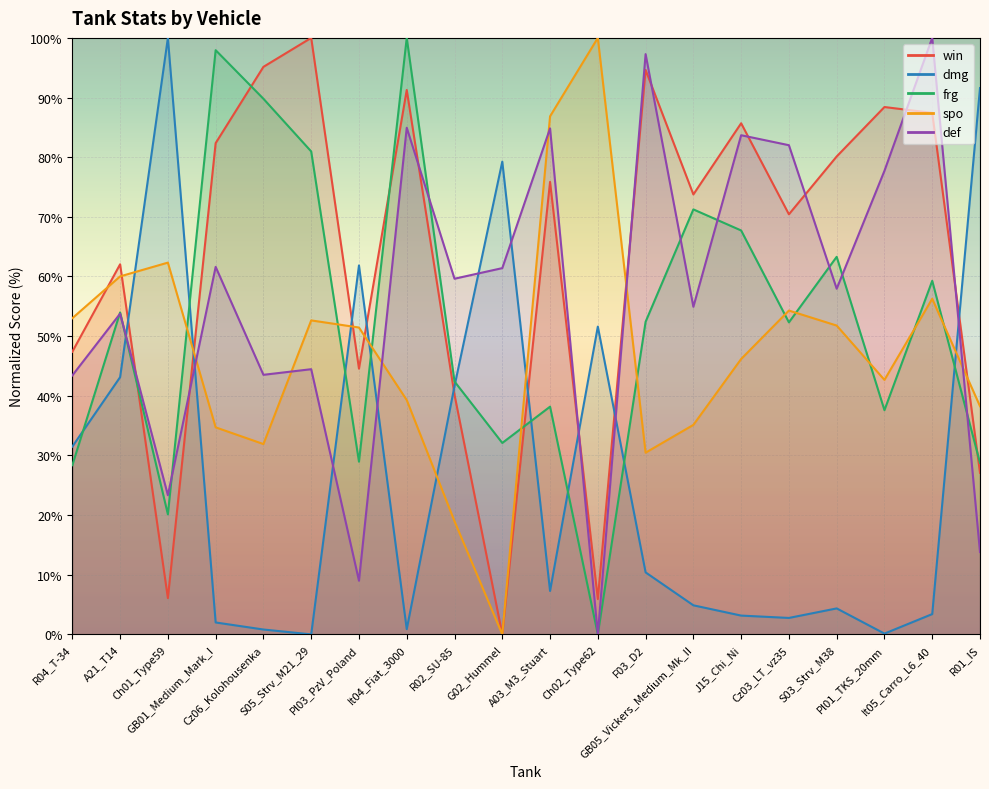

In win, how many points are higher than both neighbors (excluding endpoints)?

7